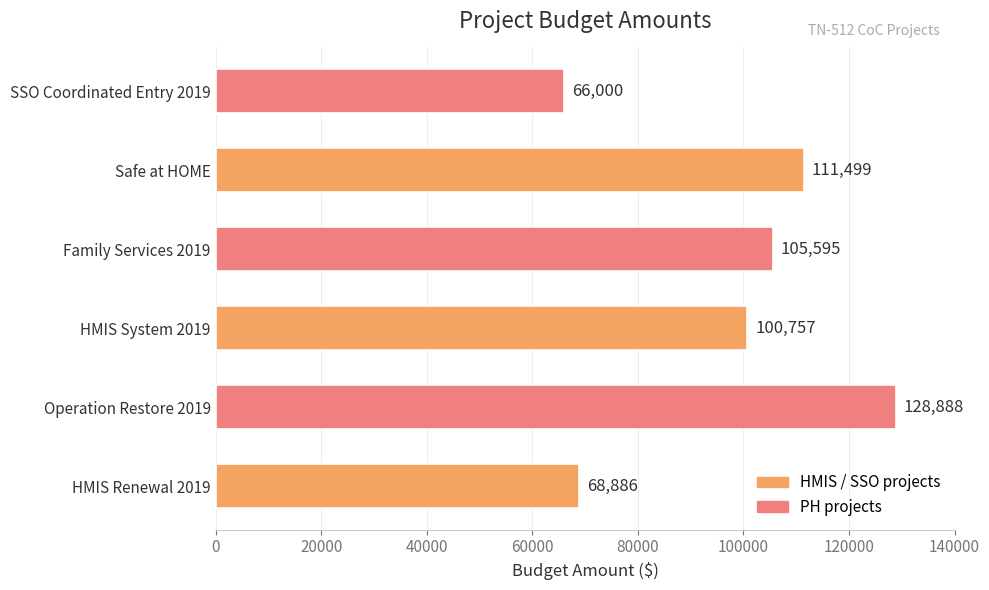

What is the difference between the maximum and second lowest values?

60002